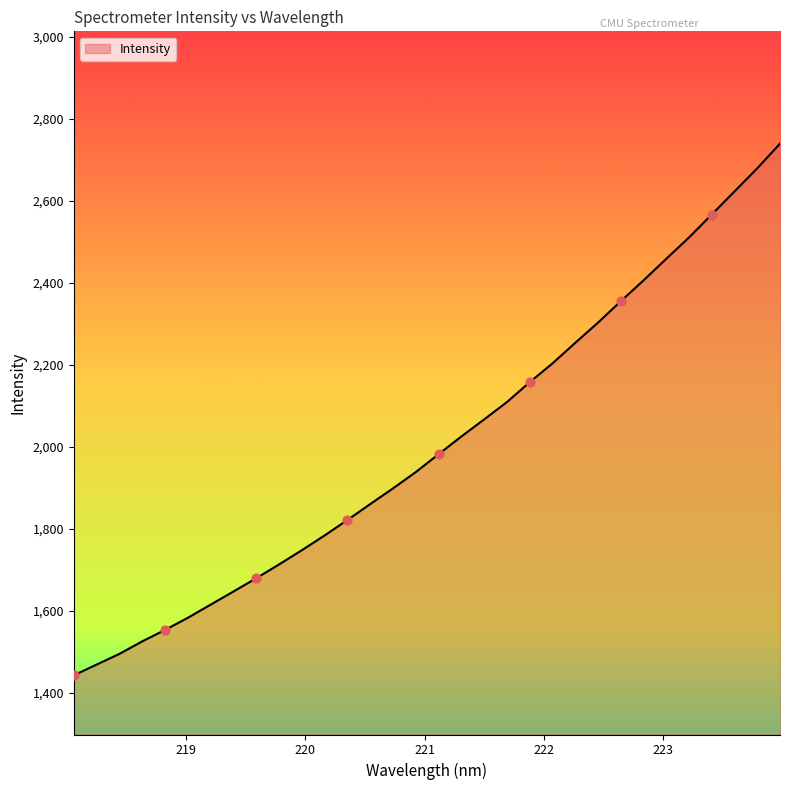

What is the difference between the maximum and minimum values?

1296.3